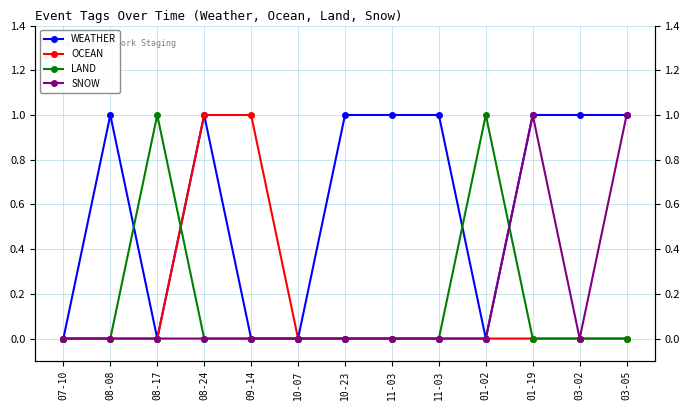

The WEATHER series shows 2 at 03-02. True or false?

False